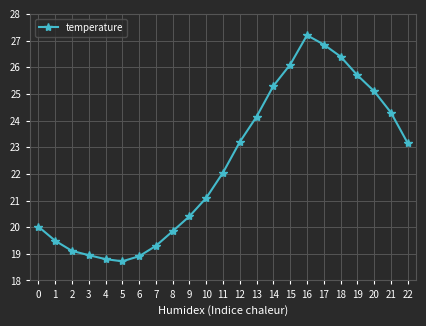

What is the approximate value at 21?

24.3